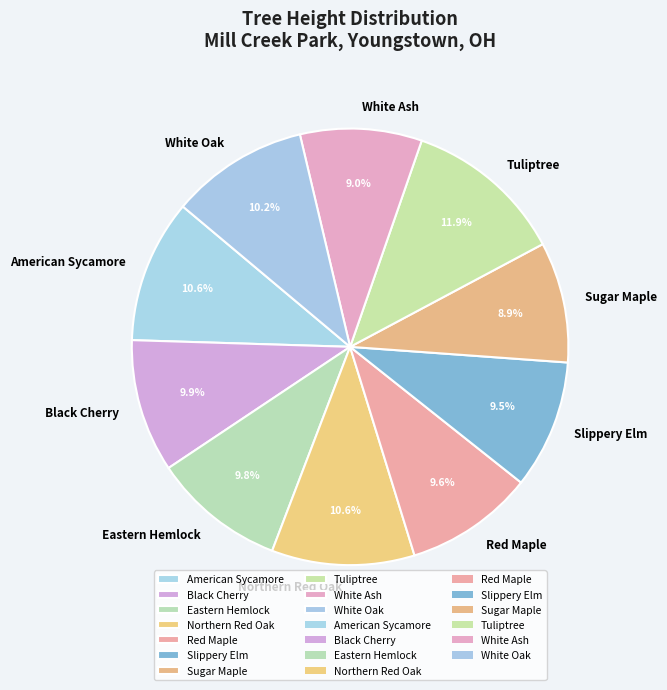

Which category has the biggest portion of the pie?

Tuliptree